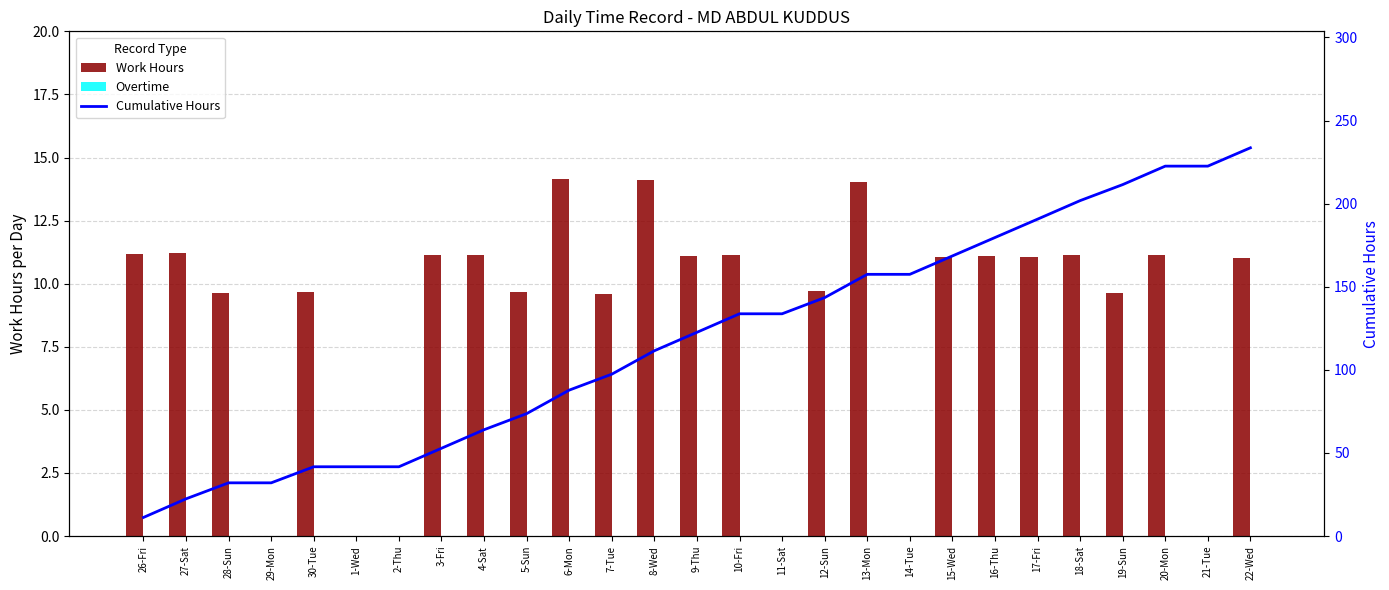

What is the maximum value for Cumulative Hours?

233.6